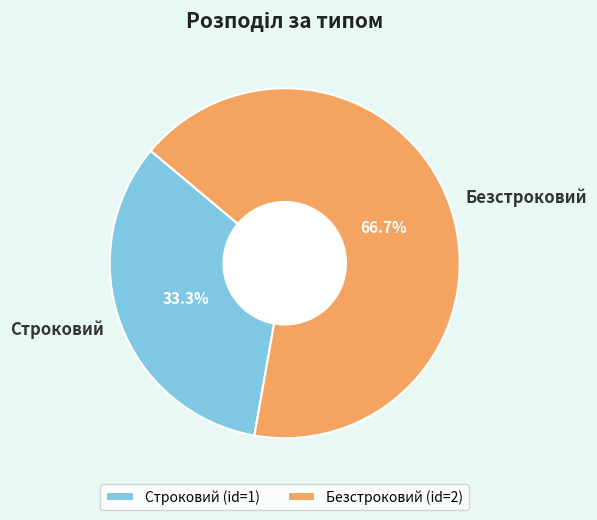

How many segments does this pie chart have?

2